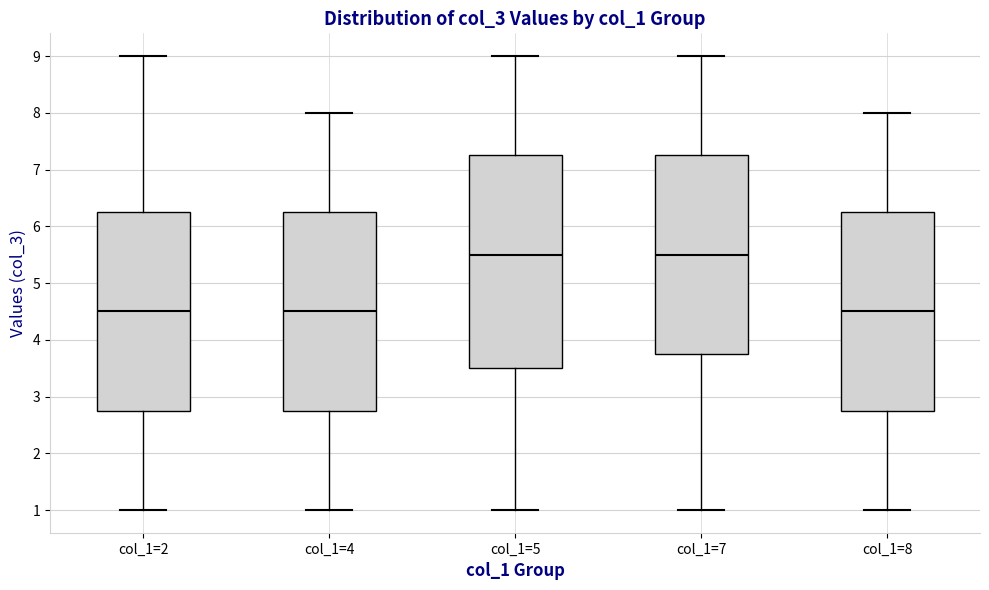

Where is the lower edge of the box for col_1=8 on the y-axis? The values are not printed on the chart, so give them approximately, as read against the axis.

2.8